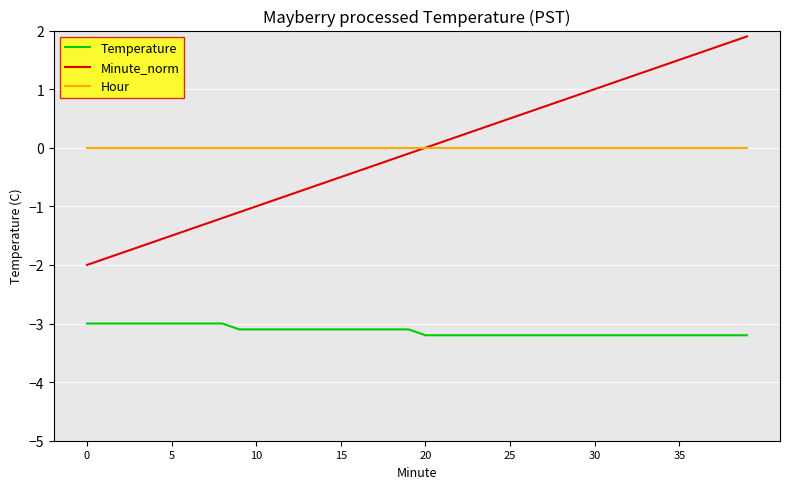

True or false: Temperature and Hour cross at least once.

False